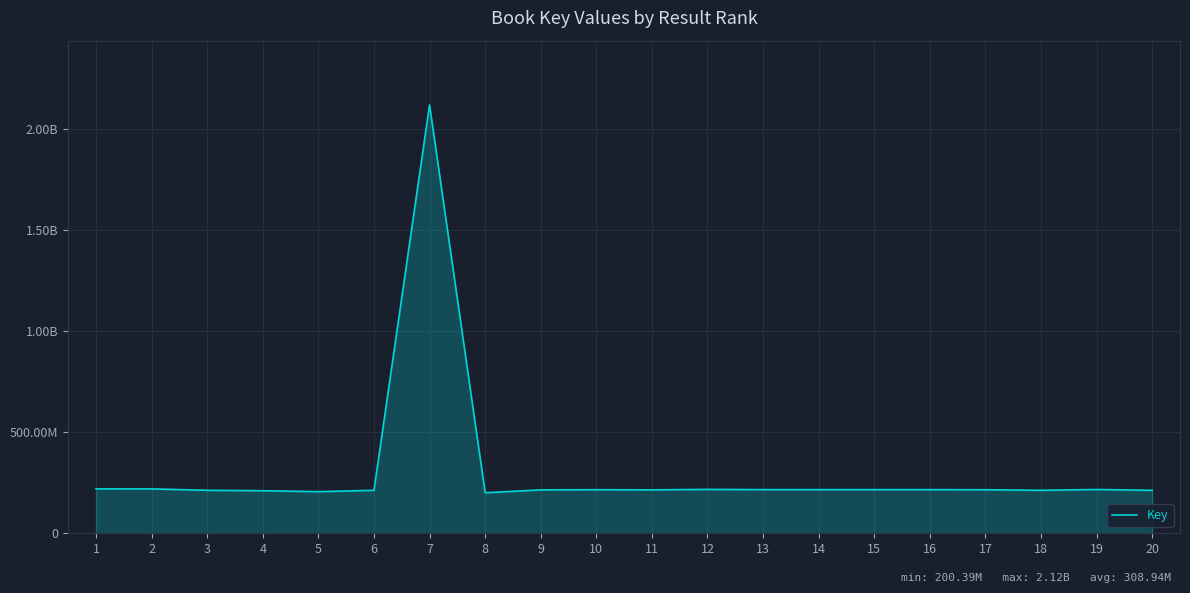

What is the difference between the second highest and minimum values?

19102793